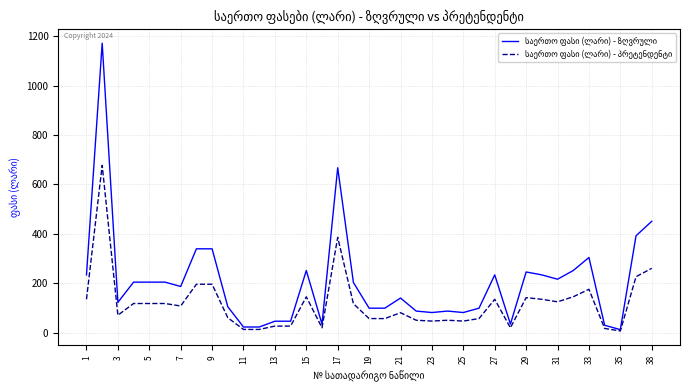

True or false: საერთო ფასი (ლარი) - პრეტენდენტი and საერთო ფასი (ლარი) - ზღვრული cross at least once.

False